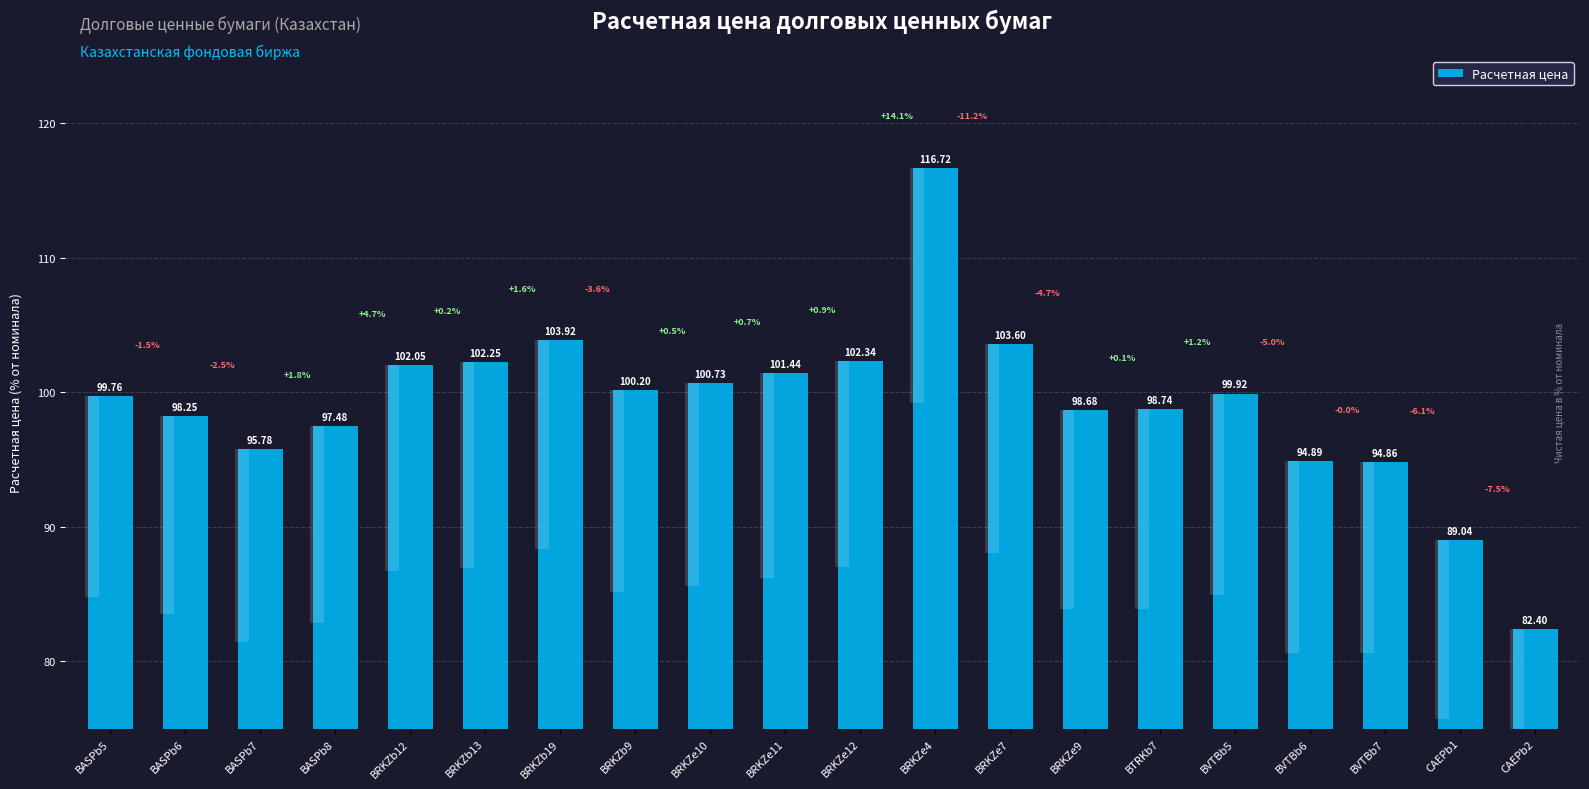

Are the bars horizontal?

No